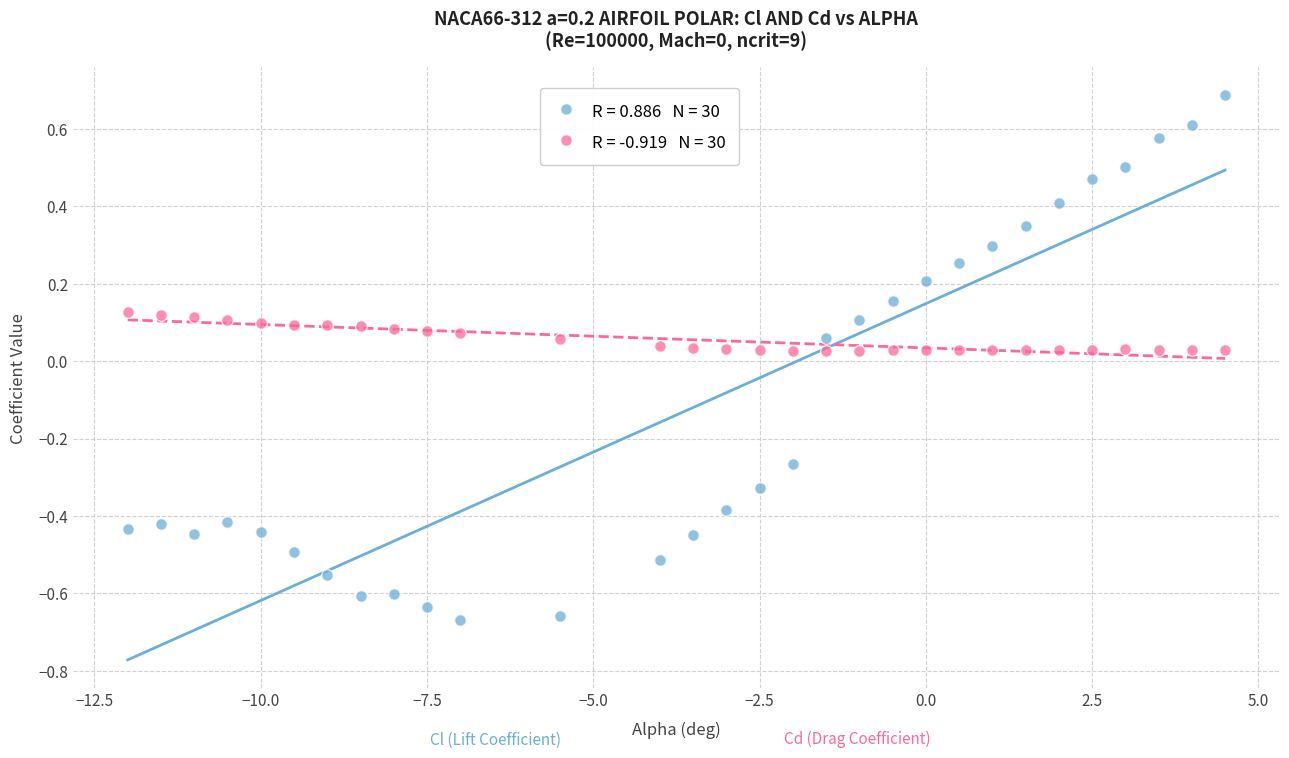

Across all data points, what is the range of Y values (max minus min)?

1.4